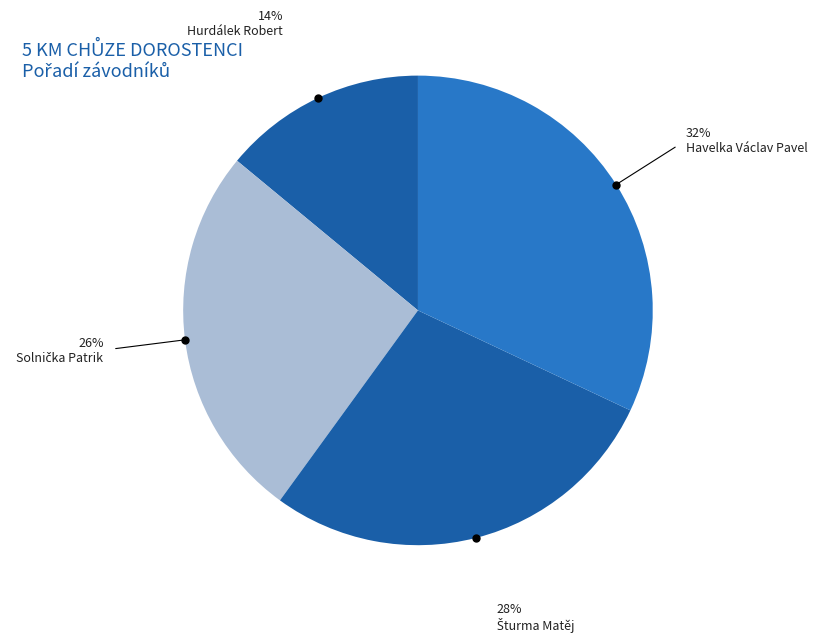

Which category has the biggest portion of the pie?

Havelka Václav Pavel